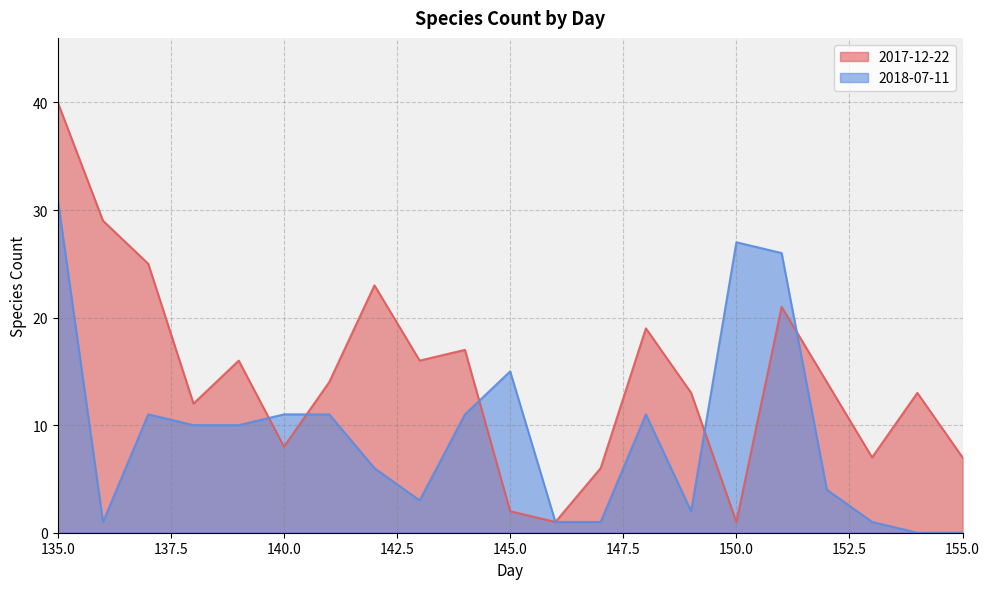

At which label does 2017-12-22 first exceed 14?

135.0